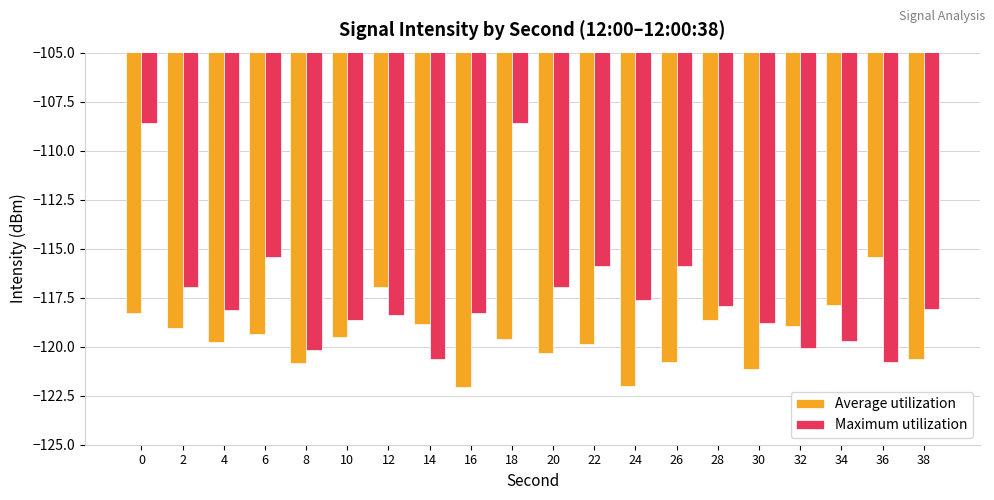

Rank the series at 32 from lowest to highest value.

Maximum utilization, Average utilization